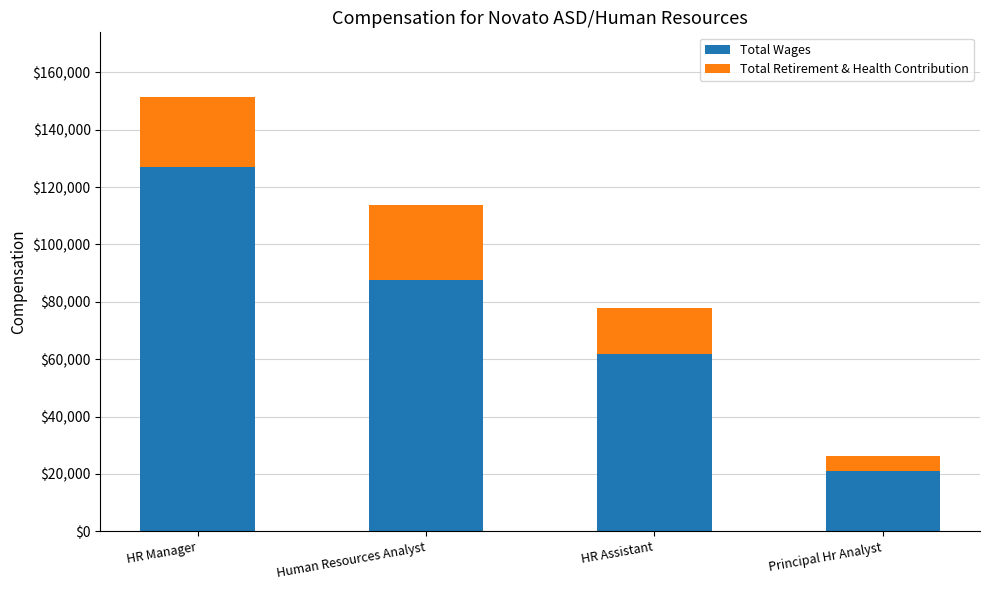

At which category is the sum across all series the highest?

HR Manager